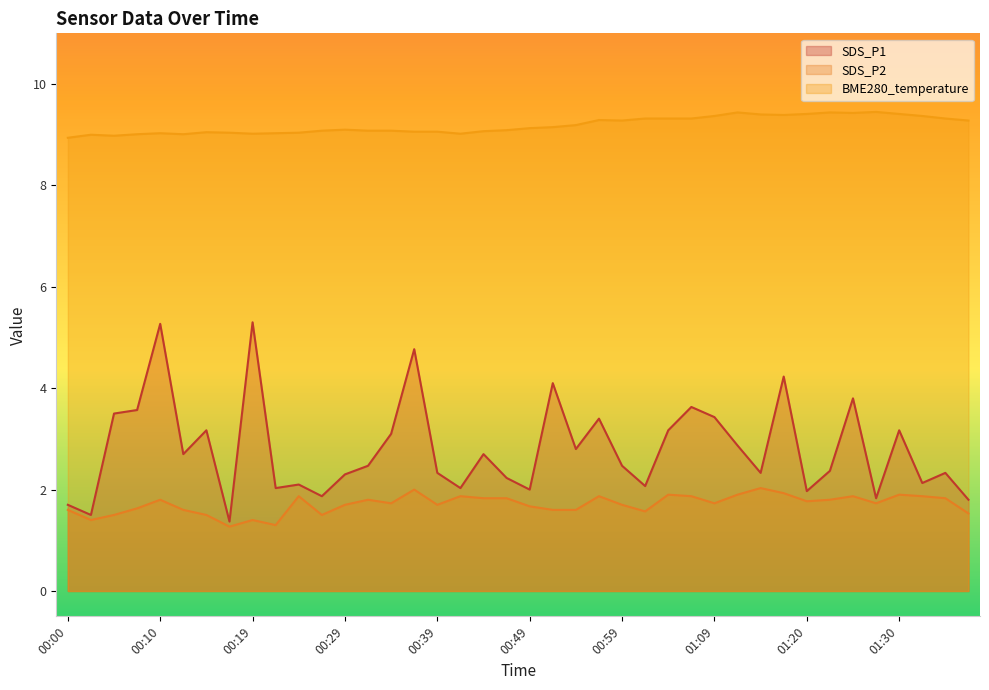

What is the value of the SDS_P1 point at the 10th from the left?

2.0